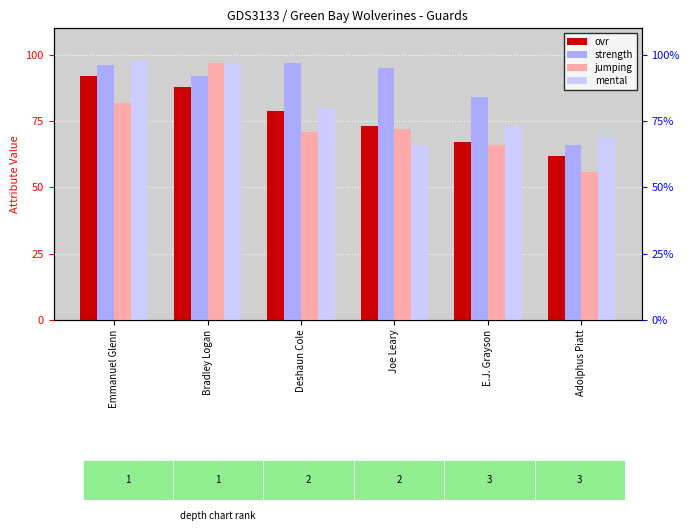

What is the value of the mental bar at the 1st from the left?

98